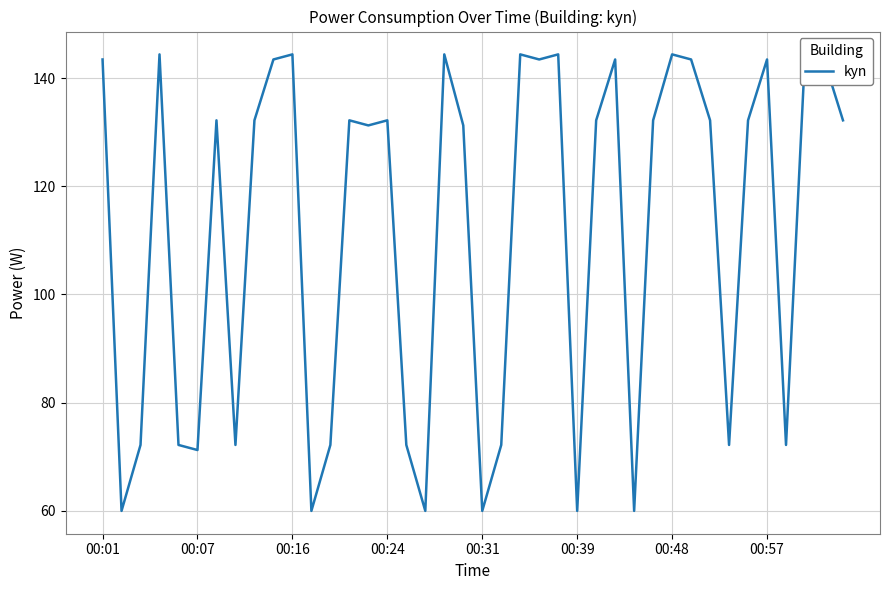

How many points are lower than both their immediate neighbors (excluding endpoints)?

12